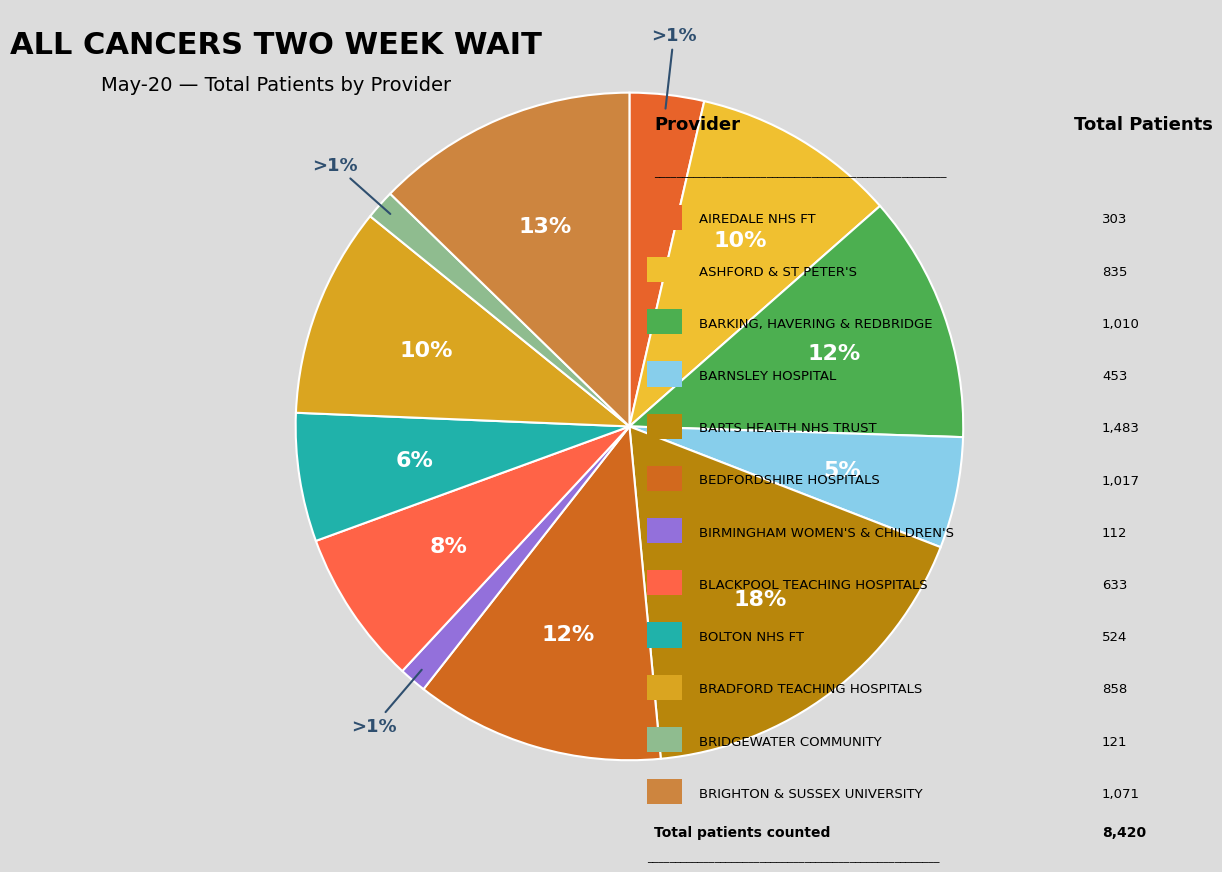

What is the total percentage of AIREDALE NHS FOUNDATION TRUST and BRIDGEWATER COMMUNITY HEALTHCARE?

5.0%